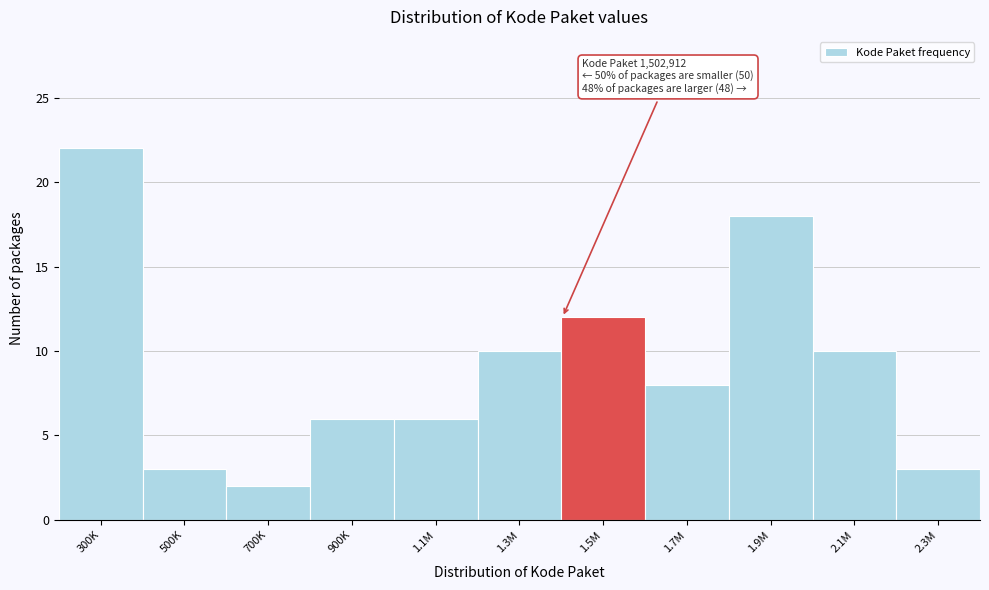

Reading left to right, what are all the values shown in this chart?

300K=22	500K=3	700K=2	900K=6	1.1M=6	1.3M=10	1.5M=12	1.7M=8	1.9M=18	2.1M=10	2.3M=3